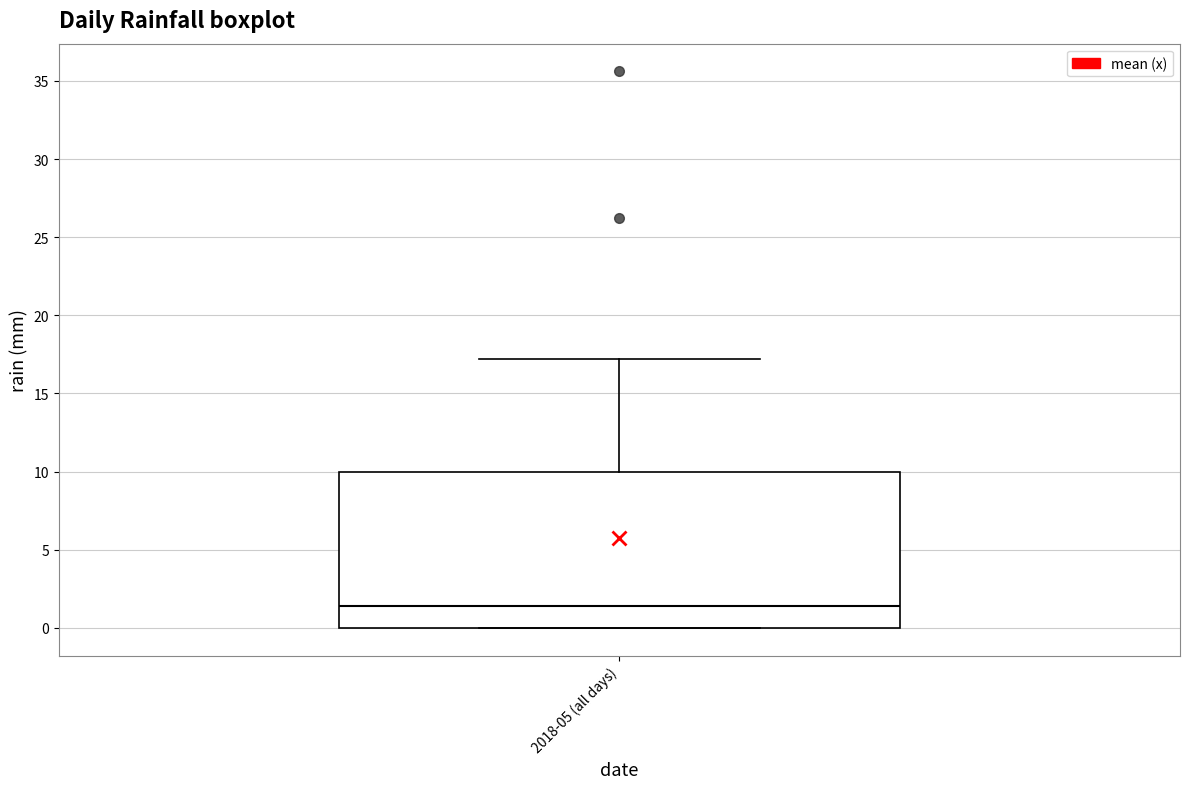

Transcribe this box plot: give where the median line is, the range the box spans, and where the two whiskers end, as read against the y-axis. The values are not printed on the chart, so give them approximately, as read against the axis.

median 1.5, box 0.0 to 10.0, whiskers 0.0 to 17.0